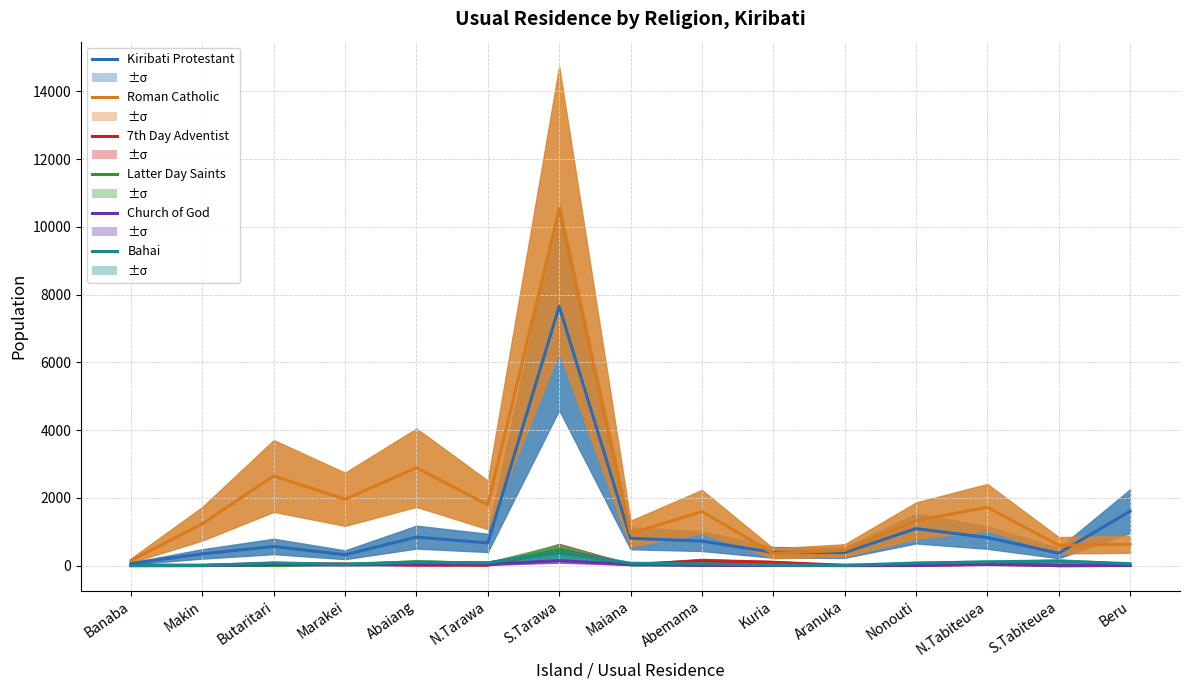

At how many categories does at least one series exceed 8653?

1